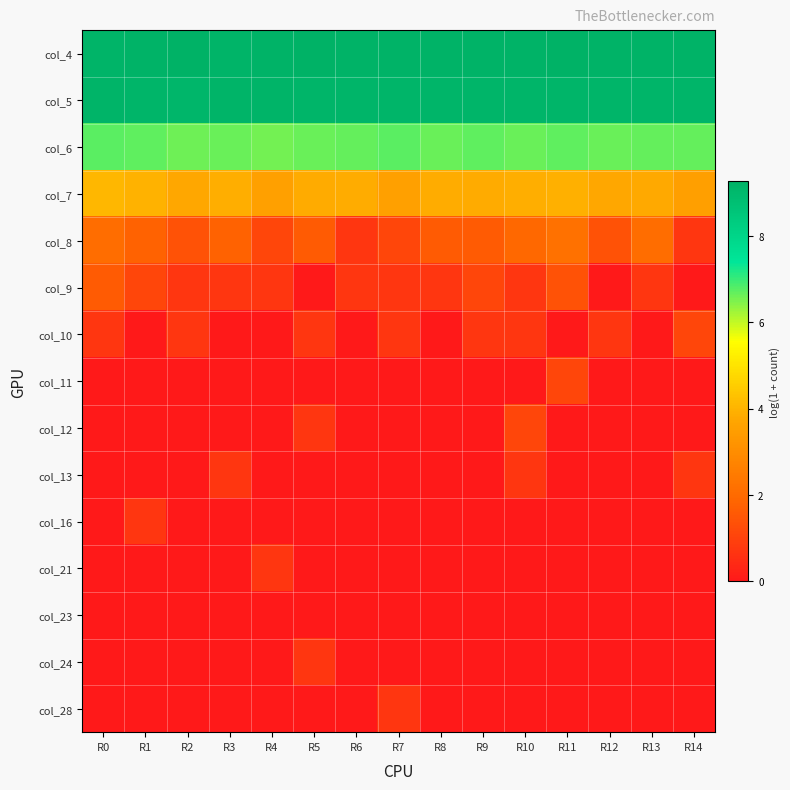

Reading left to right, transcribe all the data shown in this chart.

col_4: R0=9.2	R1=9.2	R2=9.3	R3=9.2	R4=9.2	R5=9.2	R6=9.2	R7=9.2	R8=9.2	R9=9.2	R10=9.2	R11=9.2	R12=9.2	R13=9.2	R14=9.2
col_5: R0=9.2	R1=9.2	R2=9.1	R3=9.2	R4=9.2	R5=9.1	R6=9.2	R7=9.1	R8=9.1	R9=9.1	R10=9.1	R11=9.1	R12=9.2	R13=9.2	R14=9.1
col_6: R0=6.8	R1=6.7	R2=6.6	R3=6.6	R4=6.6	R5=6.6	R6=6.7	R7=6.7	R8=6.6	R9=6.7	R10=6.7	R11=6.7	R12=6.6	R13=6.7	R14=6.7
col_7: R0=4.1	R1=4.0	R2=3.8	R3=3.9	R4=3.6	R5=3.8	R6=3.9	R7=3.6	R8=3.9	R9=3.8	R10=3.9	R11=3.9	R12=3.7	R13=3.8	R14=3.5
col_8: R0=2.1	R1=1.8	R2=1.4	R3=1.8	R4=1.1	R5=1.6	R6=0.7	R7=1.1	R8=1.6	R9=1.6	R10=1.9	R11=2.2	R12=1.4	R13=2.1	R14=0.7
col_9: R0=1.6	R1=1.1	R2=0.7	R3=0.7	R4=0.7	R5=0.0	R6=0.7	R7=0.7	R8=0.7	R9=1.1	R10=0.7	R11=1.4	R12=0.0	R13=0.7	R14=0.0
col_10: R0=0.7	R1=0.0	R2=0.7	R3=0.0	R4=0.0	R5=0.7	R6=0.0	R7=0.7	R8=0.0	R9=0.7	R10=0.7	R11=0.0	R12=0.7	R13=0.0	R14=1.1
col_11: R0=0.0	R1=0.0	R2=0.0	R3=0.0	R4=0.0	R5=0.0	R6=0.0	R7=0.0	R8=0.0	R9=0.0	R10=0.0	R11=1.1	R12=0.0	R13=0.0	R14=0.0
col_12: R0=0.0	R1=0.0	R2=0.0	R3=0.0	R4=0.0	R5=0.7	R6=0.0	R7=0.0	R8=0.0	R9=0.0	R10=1.1	R11=0.0	R12=0.0	R13=0.0	R14=0.0
col_13: R0=0.0	R1=0.0	R2=0.0	R3=0.7	R4=0.0	R5=0.0	R6=0.0	R7=0.0	R8=0.0	R9=0.0	R10=0.7	R11=0.0	R12=0.0	R13=0.0	R14=0.7
col_16: R0=0.0	R1=0.7	R2=0.0	R3=0.0	R4=0.0	R5=0.0	R6=0.0	R7=0.0	R8=0.0	R9=0.0	R10=0.0	R11=0.0	R12=0.0	R13=0.0	R14=0.0
col_21: R0=0.0	R1=0.0	R2=0.0	R3=0.0	R4=0.7	R5=0.0	R6=0.0	R7=0.0	R8=0.0	R9=0.0	R10=0.0	R11=0.0	R12=0.0	R13=0.0	R14=0.0
col_23: R0=0.0	R1=0.0	R2=0.0	R3=0.0	R4=0.0	R5=0.0	R6=0.0	R7=0.0	R8=0.0	R9=0.0	R10=0.0	R11=0.0	R12=0.0	R13=0.0	R14=0.0
col_24: R0=0.0	R1=0.0	R2=0.0	R3=0.0	R4=0.0	R5=0.7	R6=0.0	R7=0.0	R8=0.0	R9=0.0	R10=0.0	R11=0.0	R12=0.0	R13=0.0	R14=0.0
col_28: R0=0.0	R1=0.0	R2=0.0	R3=0.0	R4=0.0	R5=0.0	R6=0.0	R7=0.7	R8=0.0	R9=0.0	R10=0.0	R11=0.0	R12=0.0	R13=0.0	R14=0.0